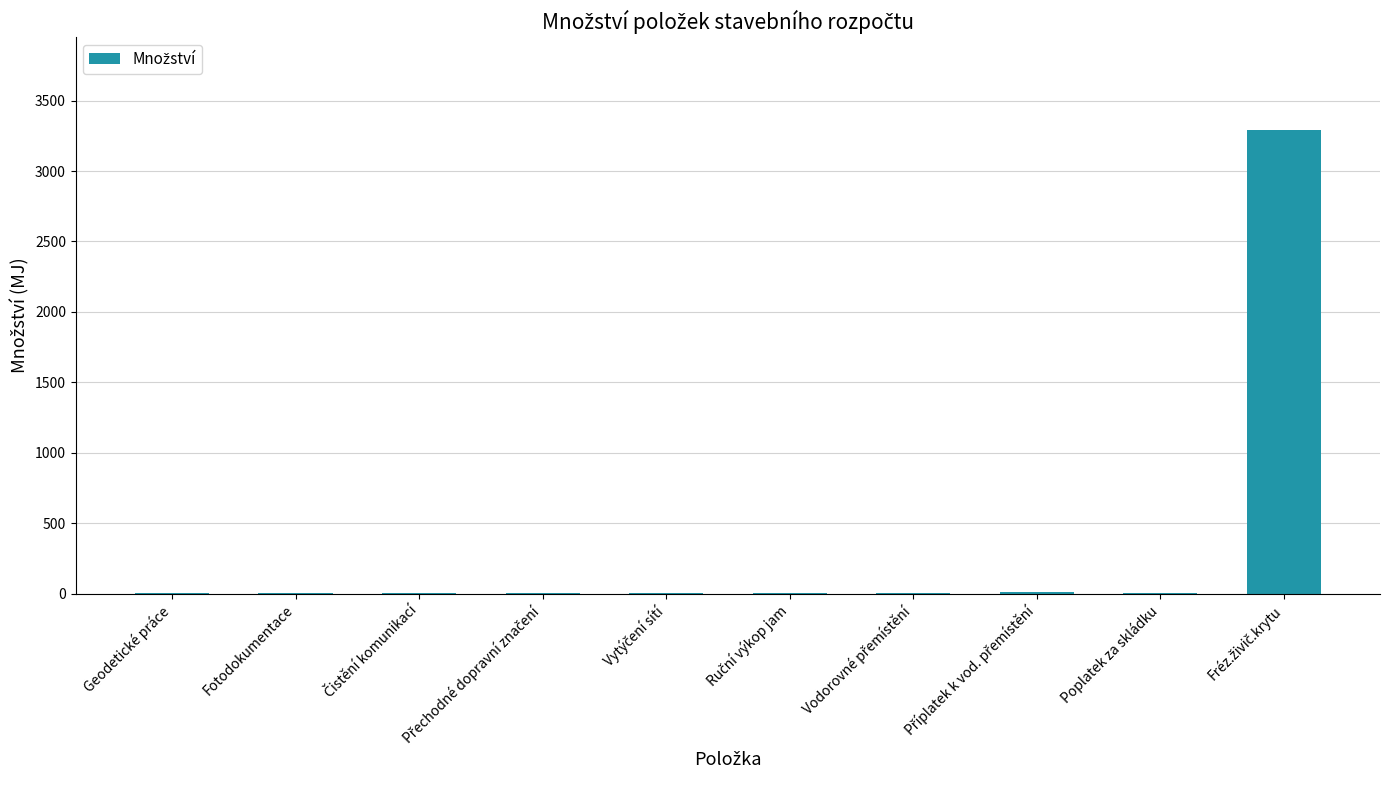

Does the chart contain stacked bars?

No